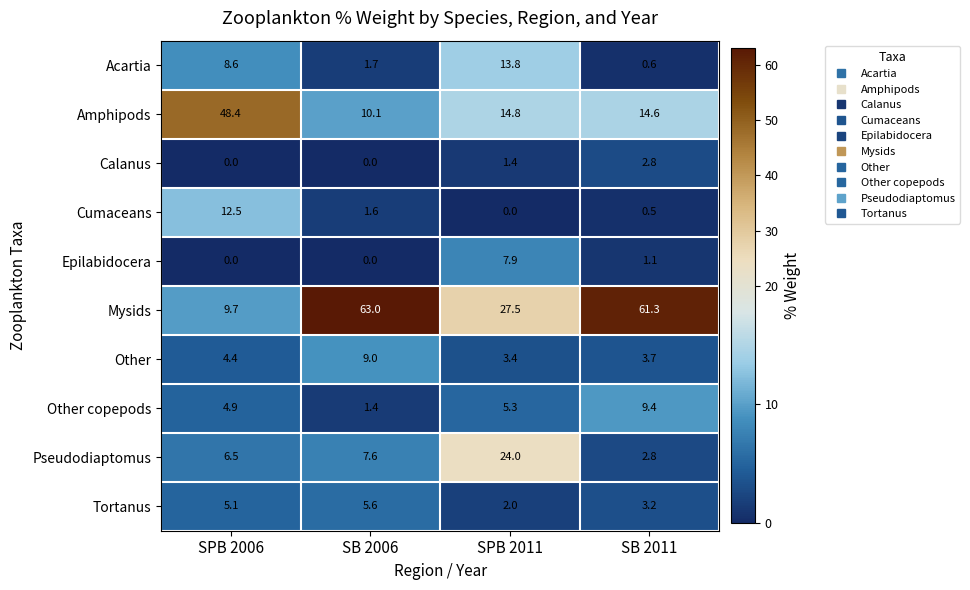

Read the Pseudodiaptomus value at SB 2011.

2.8